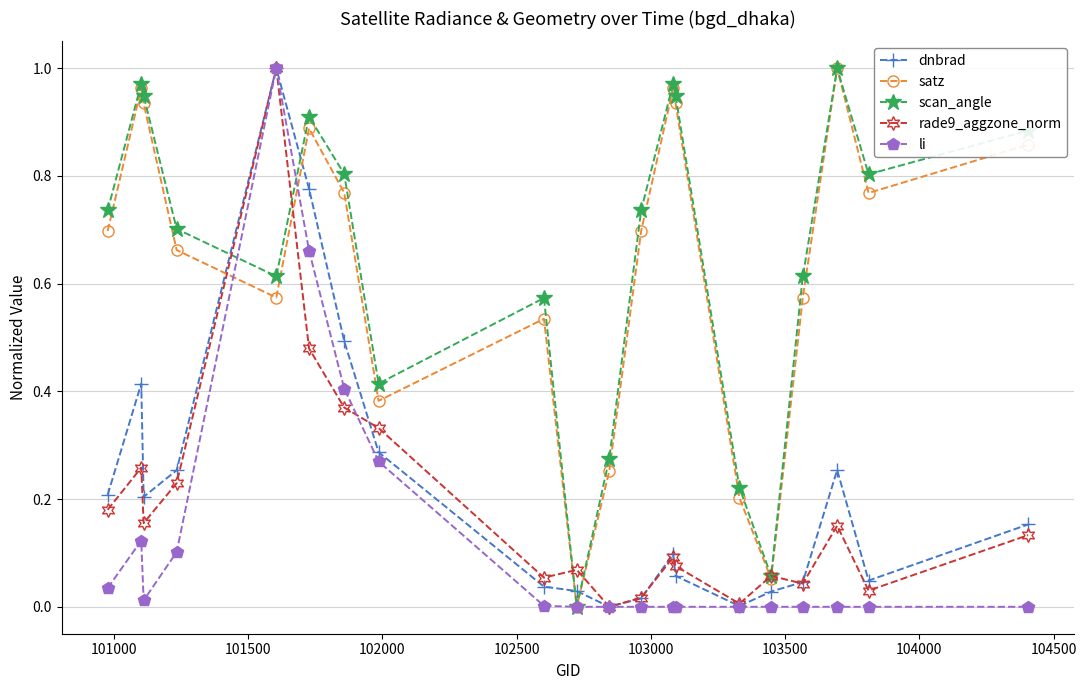

Which series ends up on top after the final intersection of scan_angle and rade9_aggzone_norm?

scan_angle